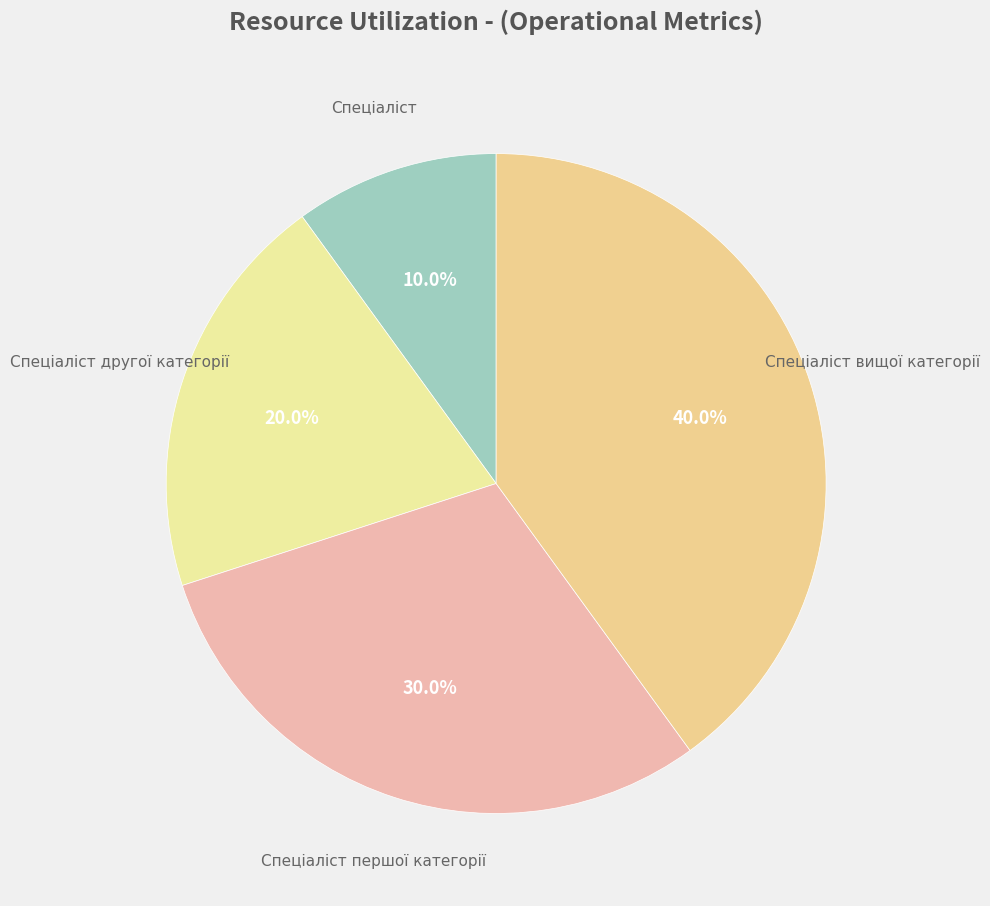

How many segments does this pie chart have?

4